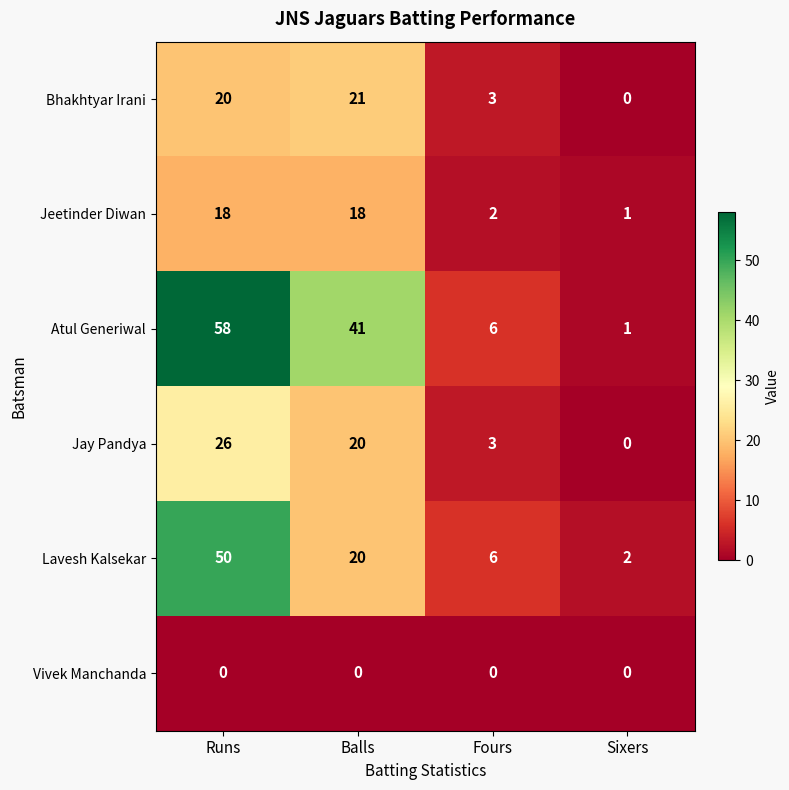

At which category does the chart reach its peak across all series?

Runs